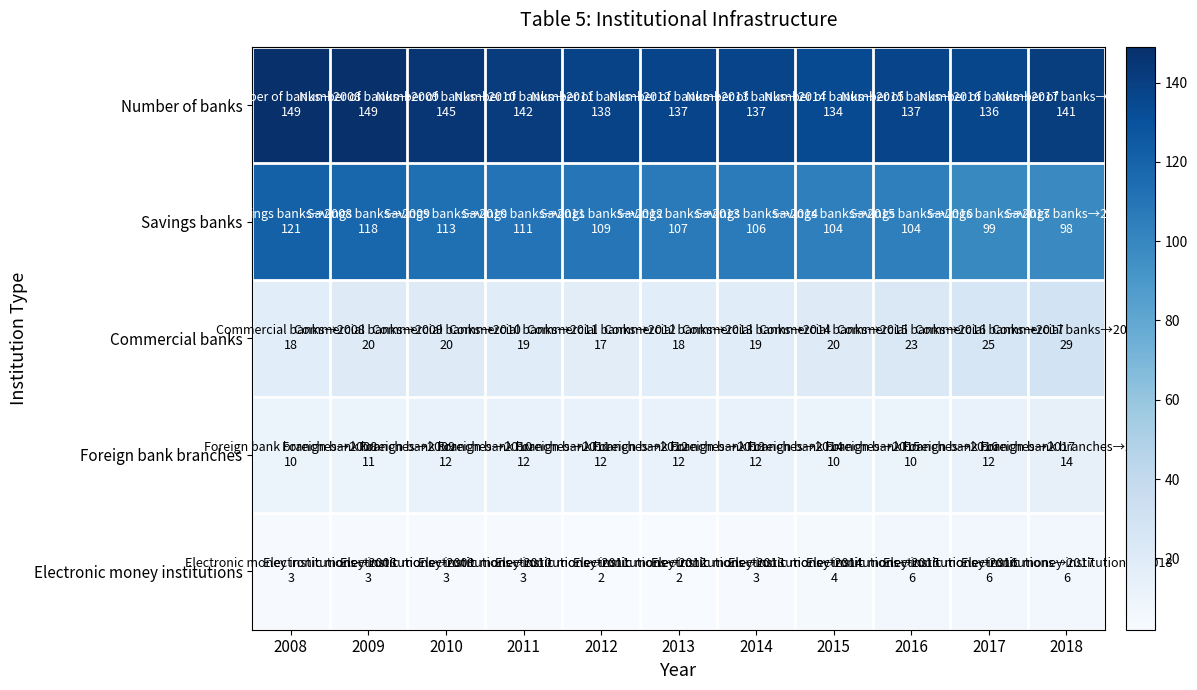

At how many categories does at least one series exceed 140?

5